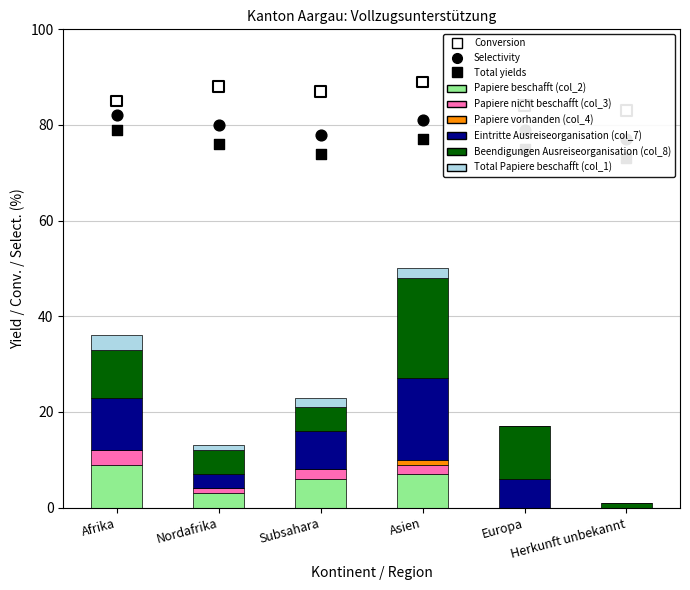

Which series has the widest spread of Y values?

Beendigungen Ausreiseorganisation (col_8)